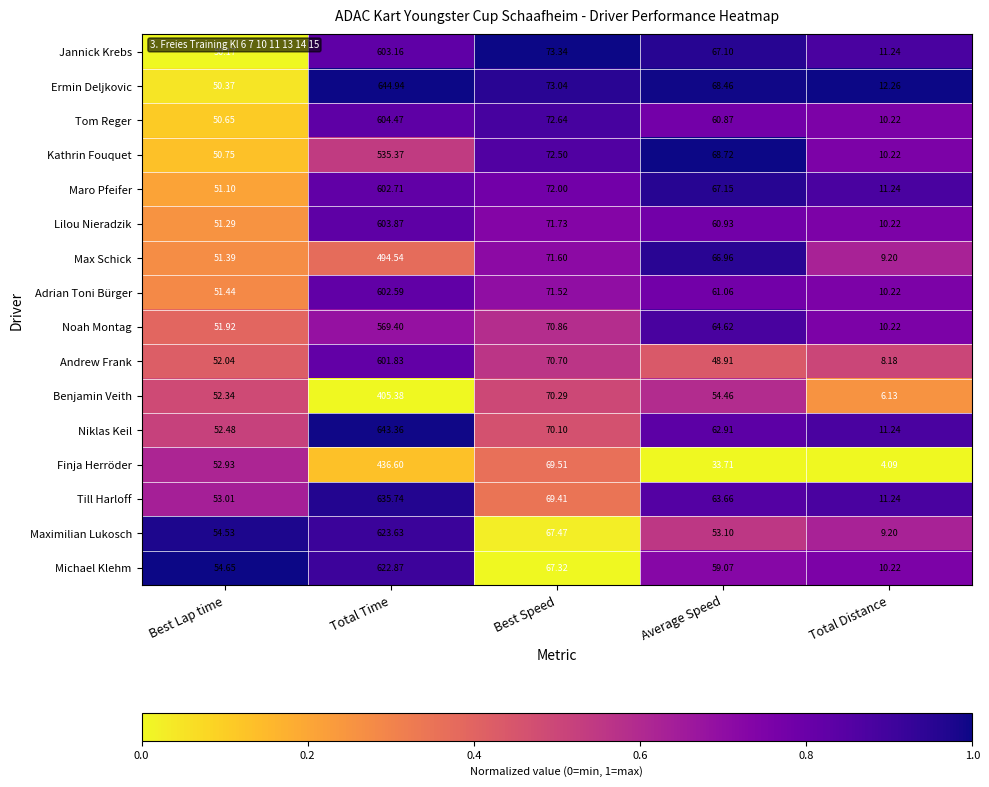

At which label does Max Schick first exceed 66?

Total Time